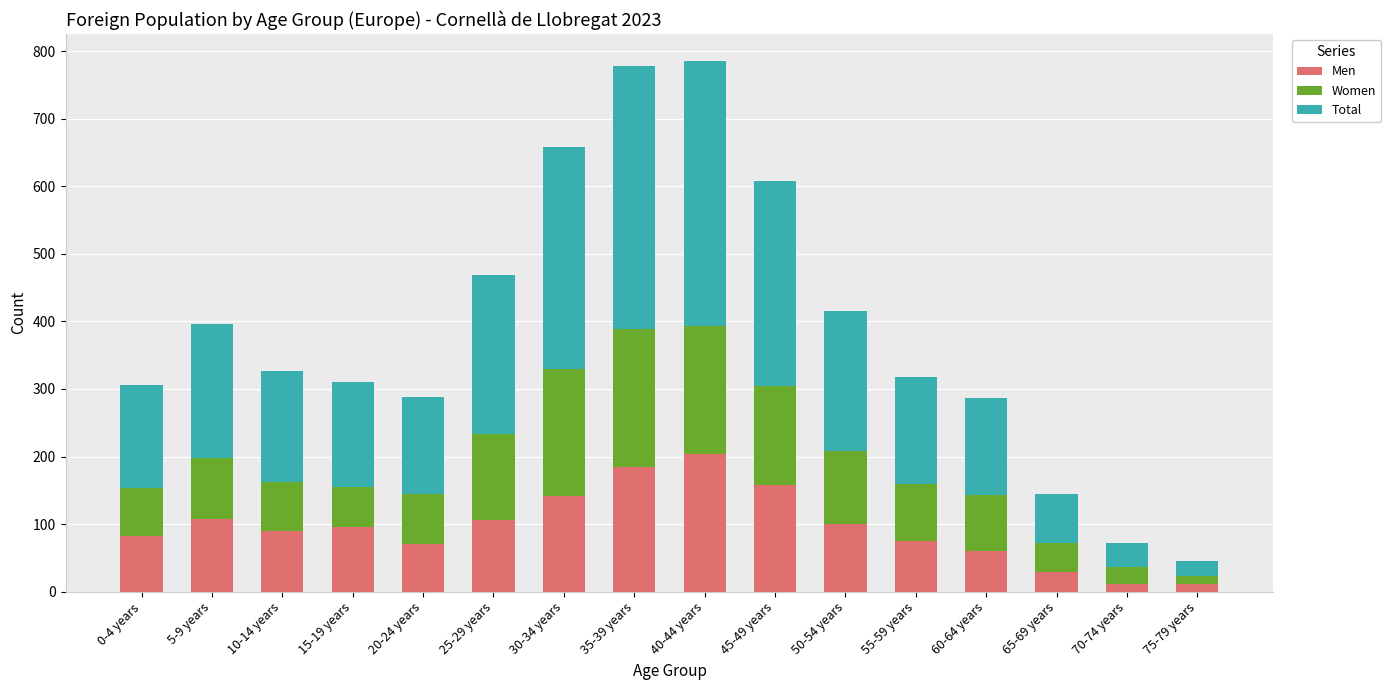

What is the difference between the Men values at 30-34 years and 15-19 years?

46